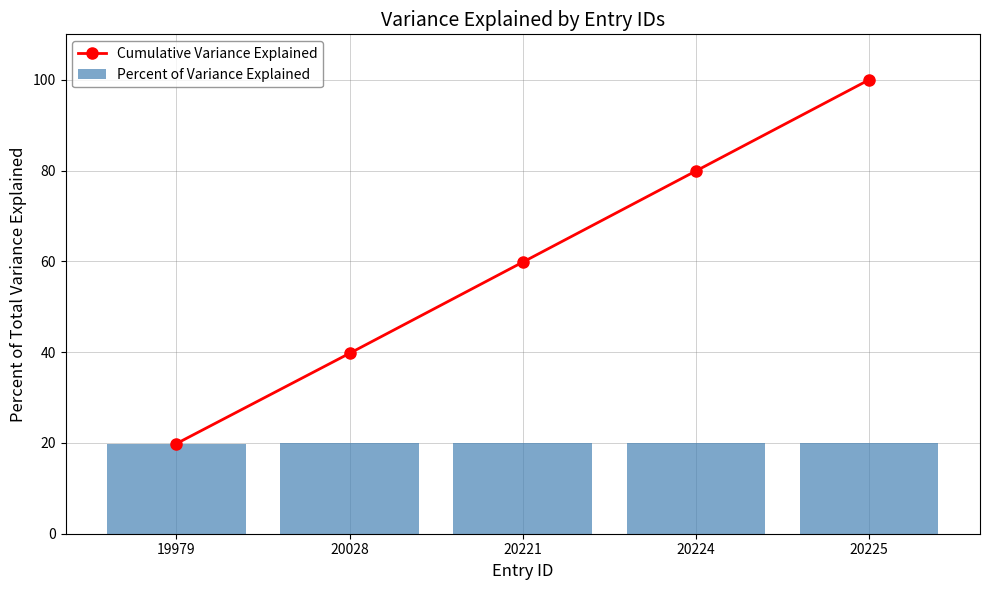

The Cumulative Variance Explained series shows 39.7 at 20028. True or false?

True